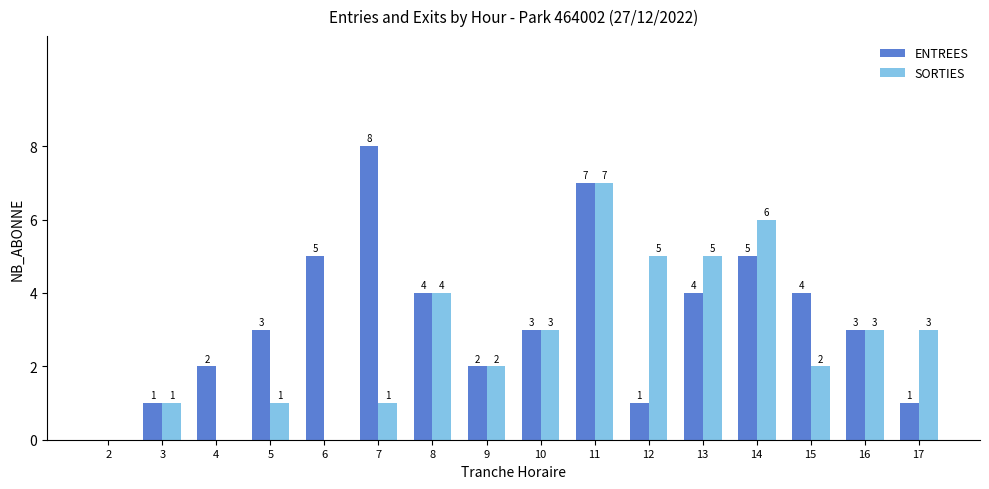

The value of SORTIES at 17 is 5. True or false?

False